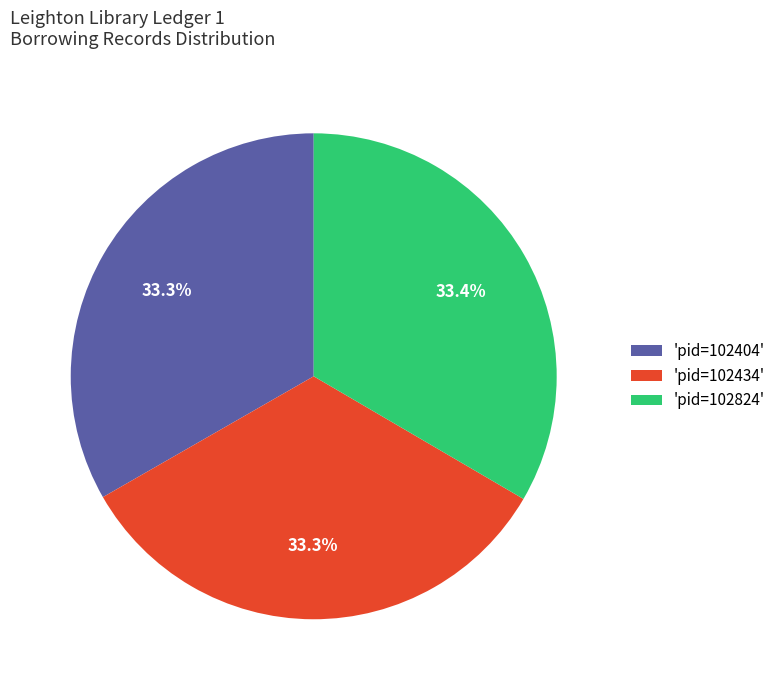

Approximately how many times larger is the value at 'pid=102434' compared to 'pid=102824'?

1.0